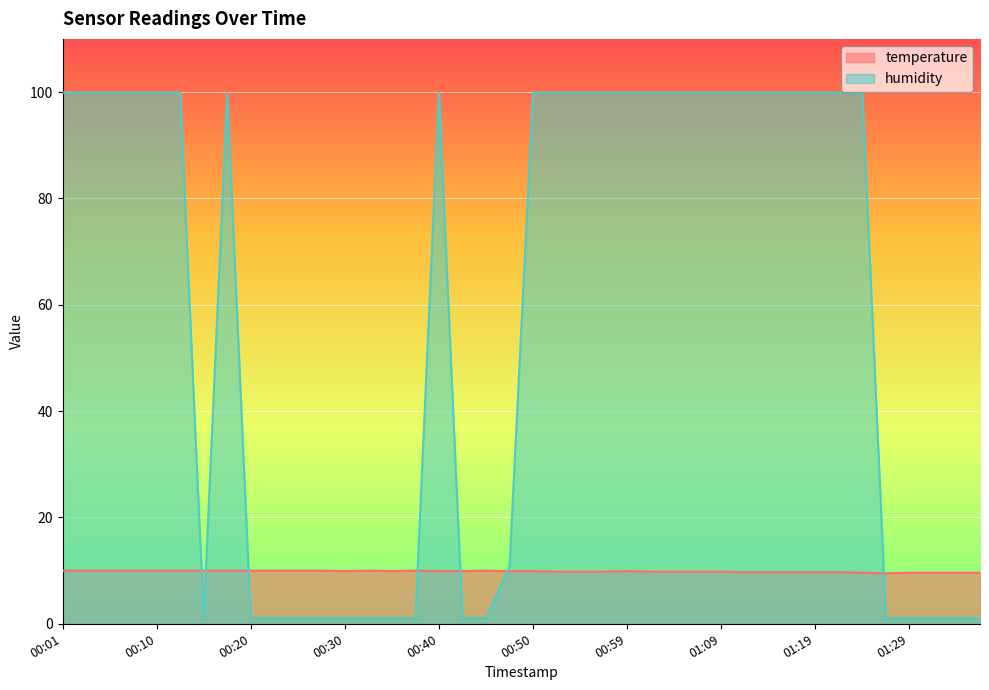

How many times do temperature and humidity cross each other?

7